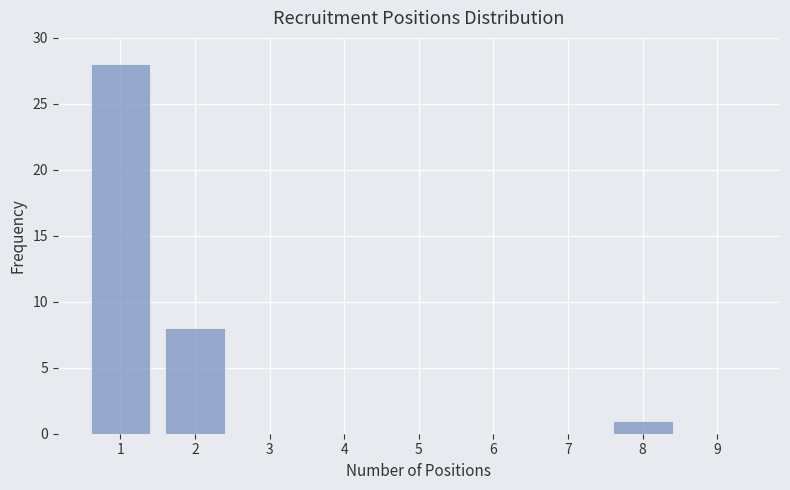

Reading right to left, what are all the values shown in this chart?

9=0	8=1	7=0	6=0	5=0	4=0	3=0	2=8	1=28